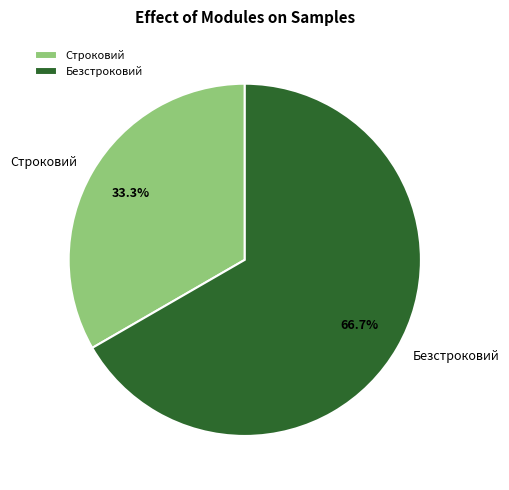

Count the number of slices in the pie.

2